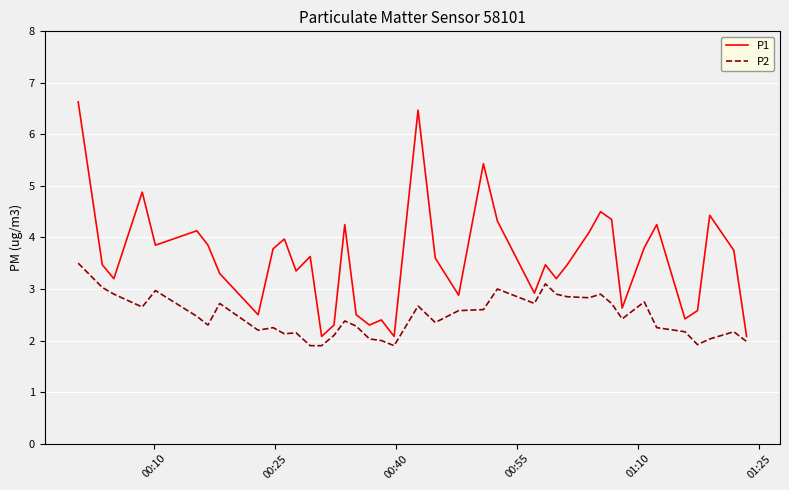

List the series in order of their peak value, highest first.

P1, P2